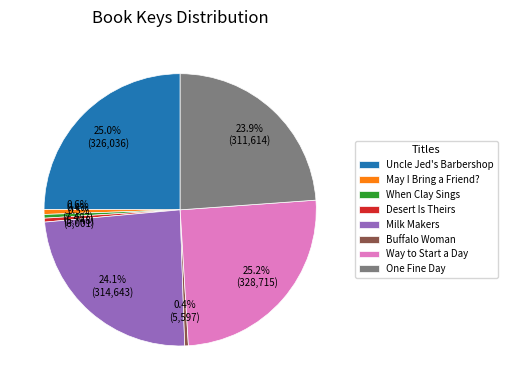

How many slices are in this pie chart?

8